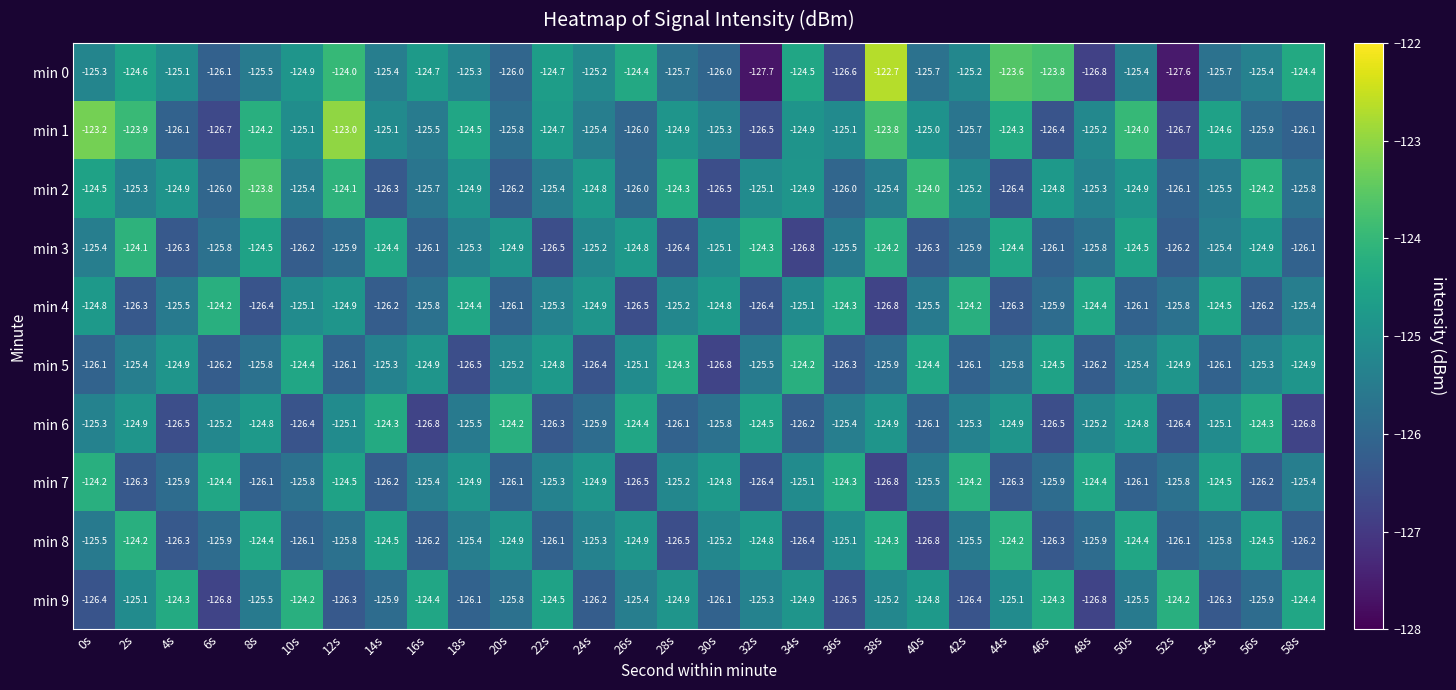

True or false: min 1 has a value of -171.5 at 12s.

False